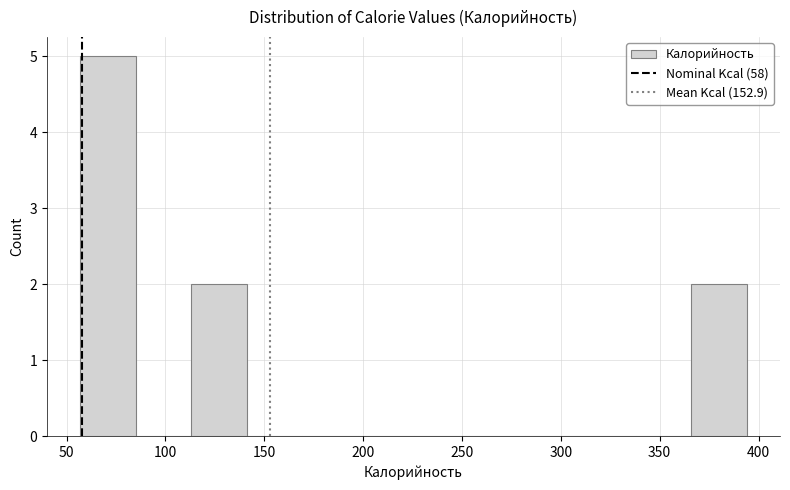

Reading left to right, transcribe this chart: for each bar, give the range it covers on the x-axis and its height. Neither the bar edges nor the heights are printed on the chart, so give them approximately, as read against the axes.

55 to 85: 5
85 to 115: 0
115 to 140: 2
140 to 170: 0
170 to 195: 0
195 to 225: 0
225 to 255: 0
255 to 280: 0
280 to 310: 0
310 to 340: 0
340 to 365: 0
365 to 395: 2